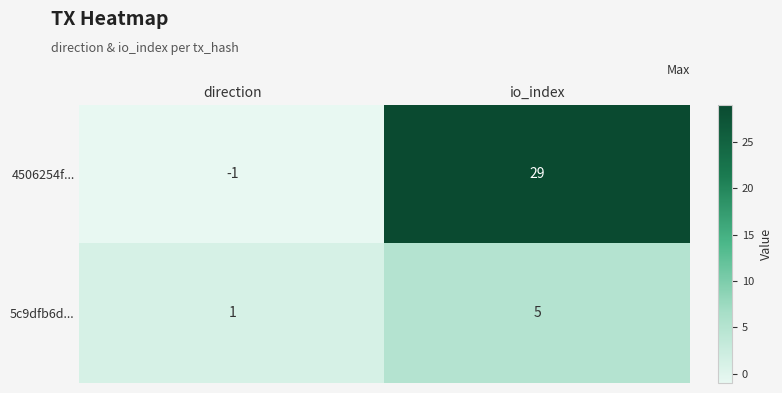

List the series in order of their peak value, lowest first.

5c9dfb6d..., 4506254f...